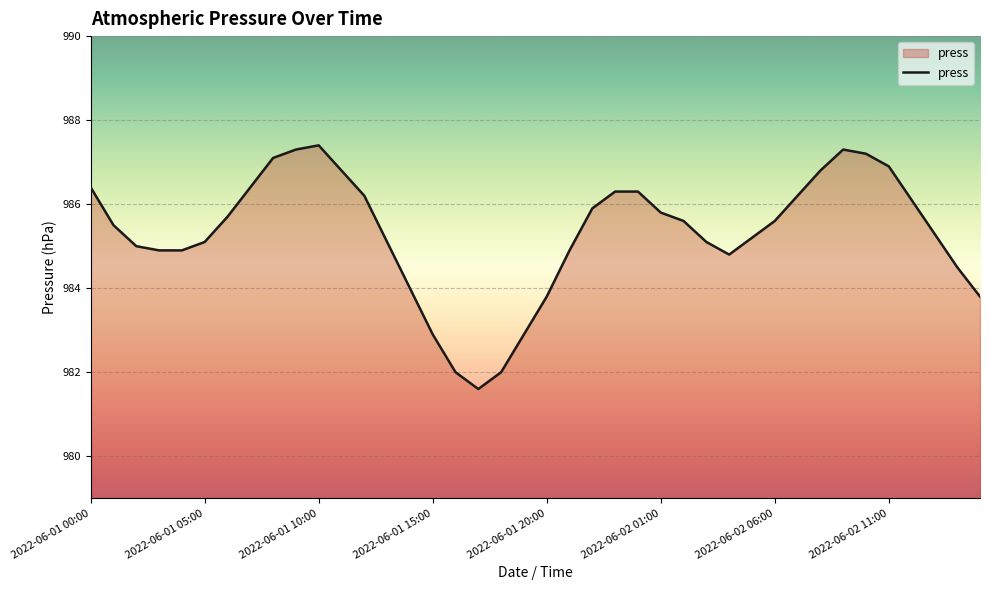

Does the chart display data point markers on the line(s)?

No